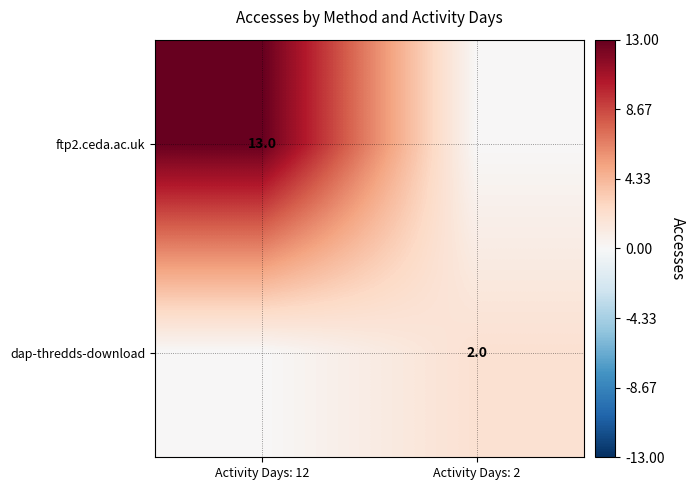

The value of dap-thredds-download at Activity Days: 2 is 3. True or false?

False